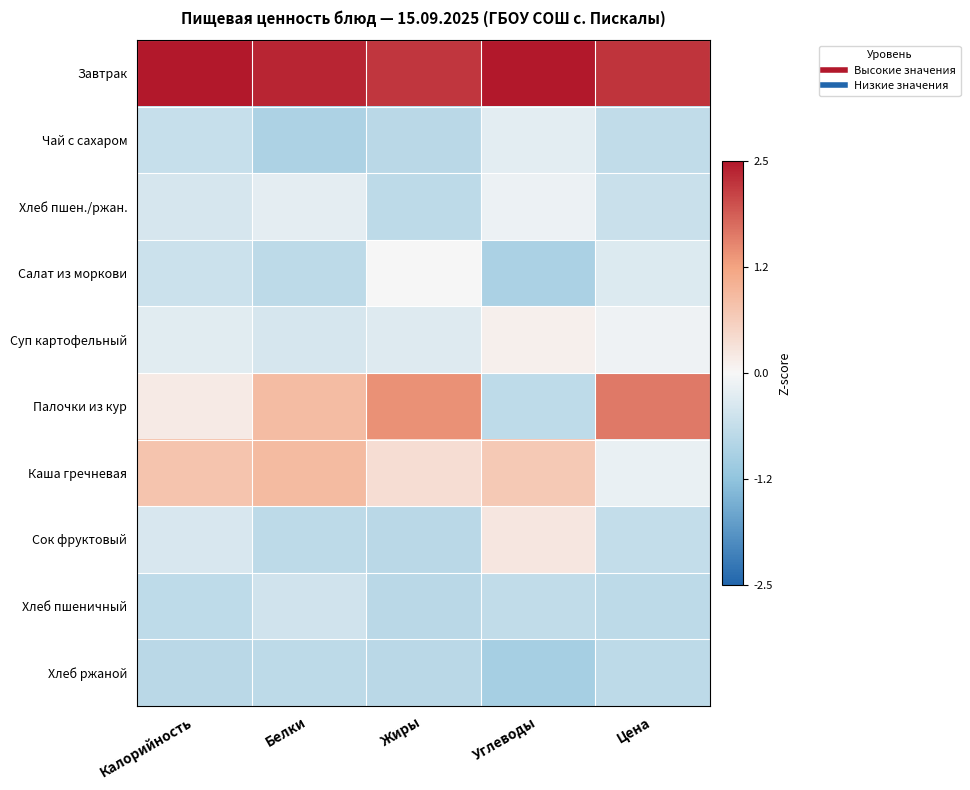

Which series has the largest total across all categories?

Завтрак